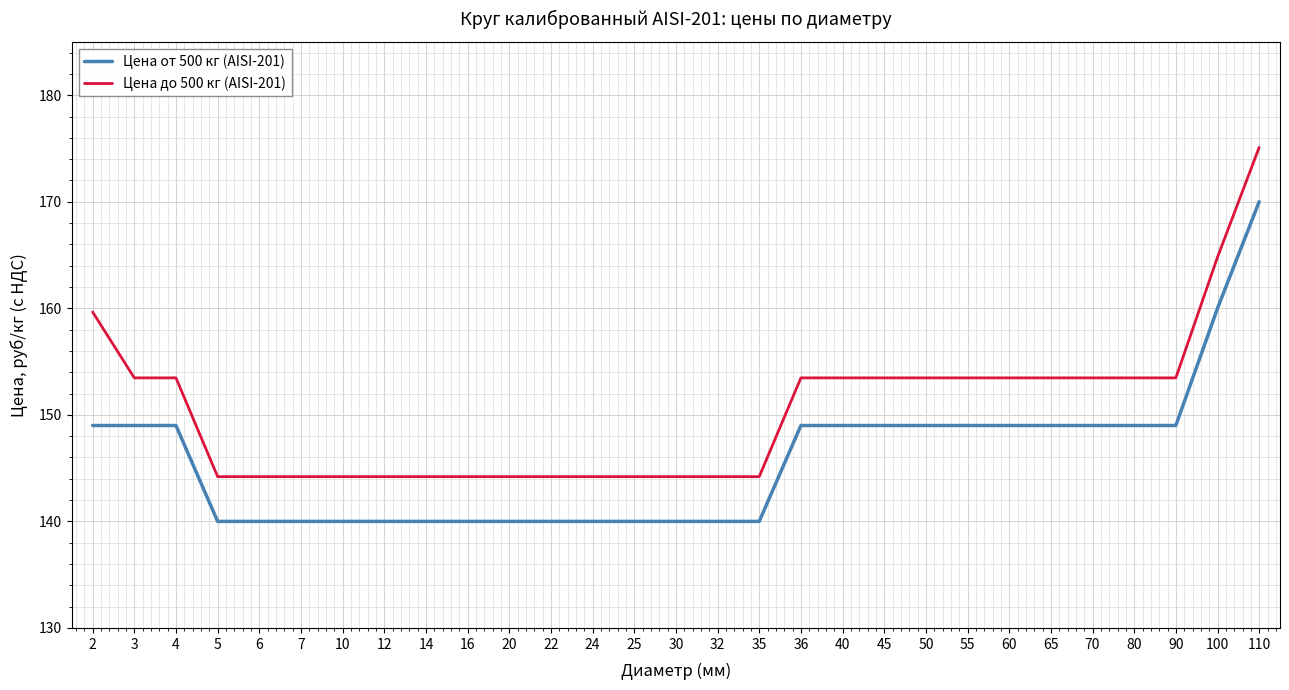

Rank the series by their maximum value, from lowest to highest.

Цена от 500 кг (AISI-201), Цена до 500 кг (AISI-201)